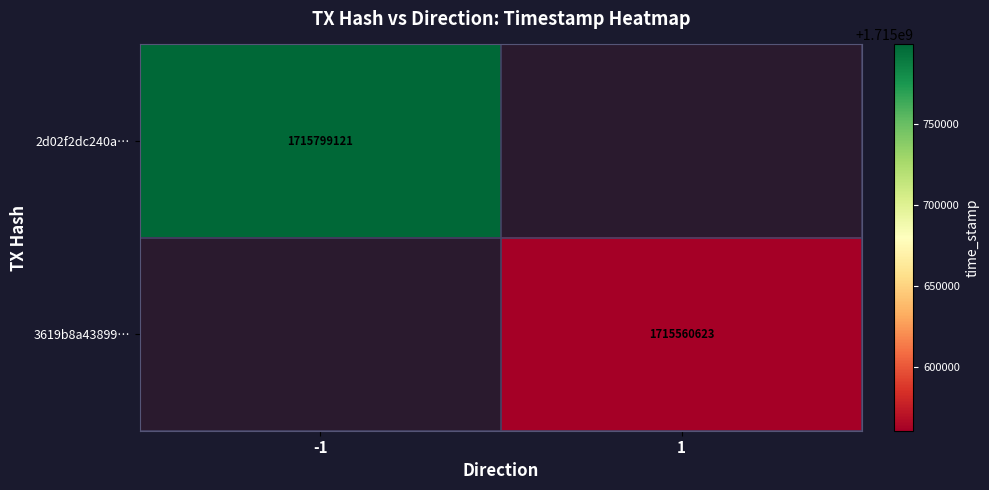

Which category has the highest value in the 2d02f2dc240a… series?

-1